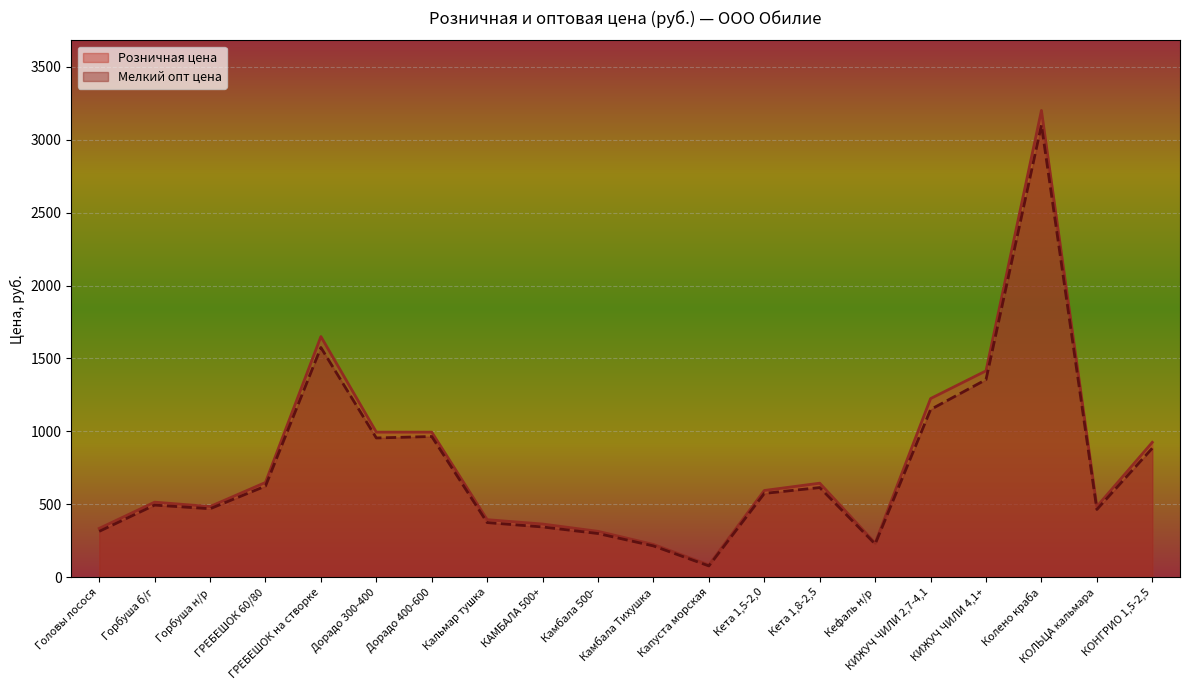

What position from the right is Колено краба?

3